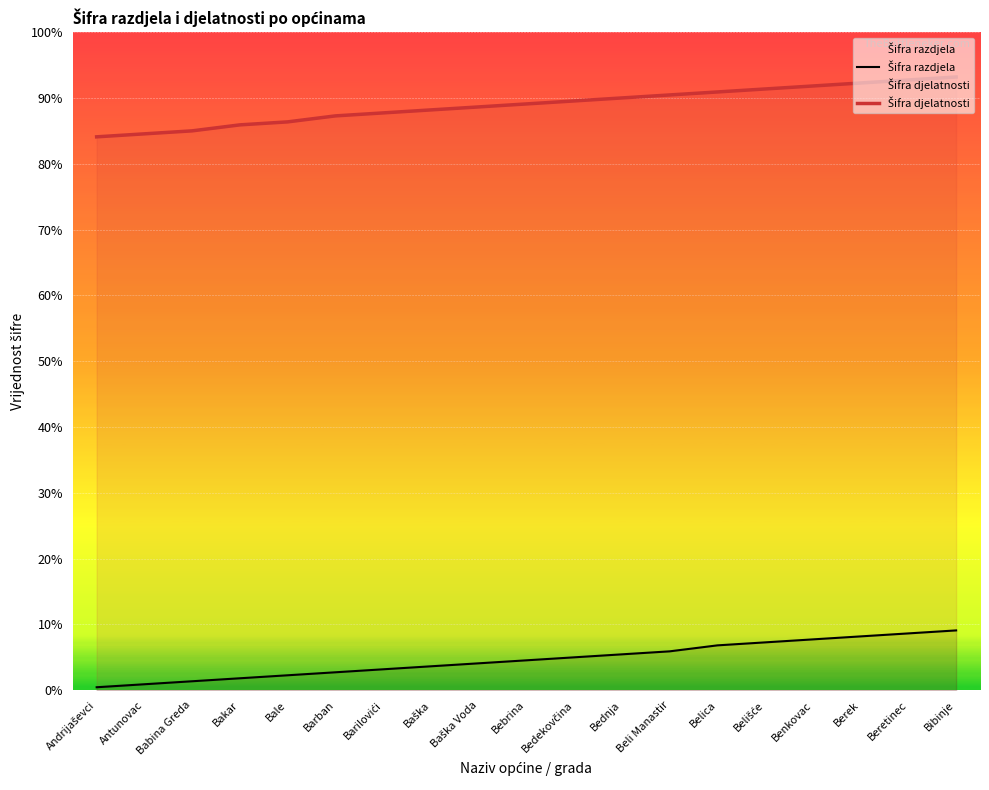

Which series has the largest range (max minus min)?

Šifra djelatnosti